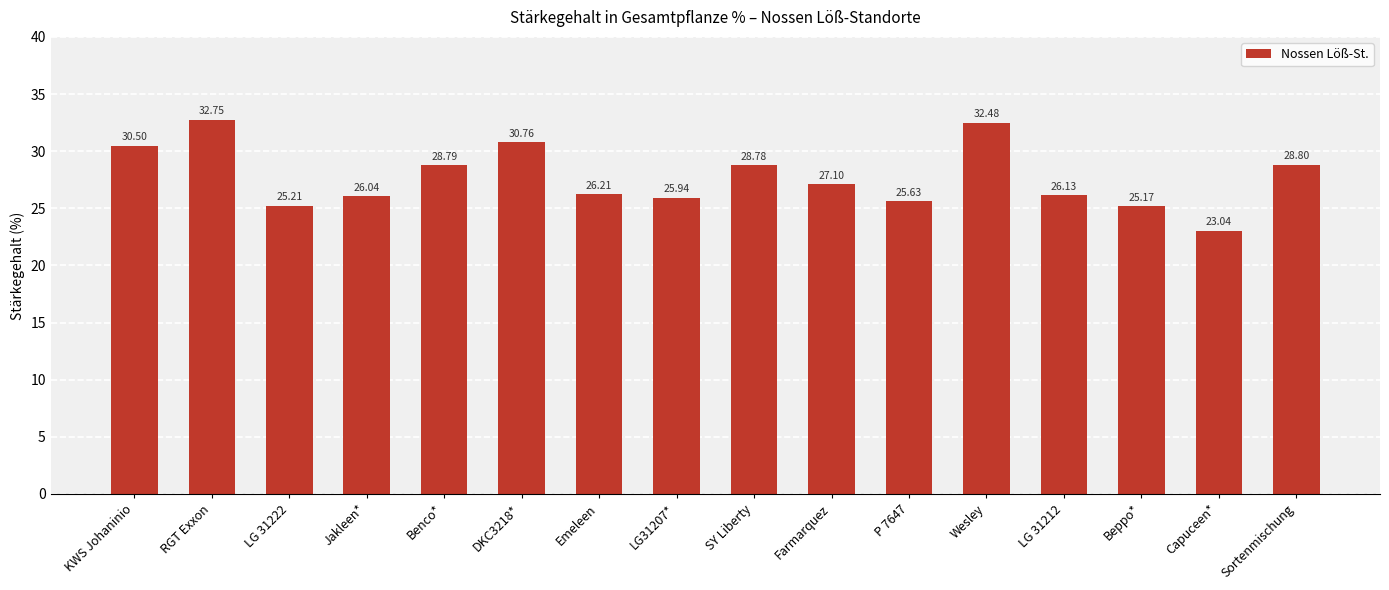

Reading right to left, extract all data points from this chart.

Sortenmischung=28.8	Capuceen*=23.0	Beppo*=25.2	LG 31212=26.1	Wesley=32.5	P 7647=25.6	Farmarquez=27.1	SY Liberty=28.8	LG31207*=25.9	Emeleen=26.2	DKC3218*=30.8	Benco*=28.8	Jakleen*=26.0	LG 31222=25.2	RGT Exxon=32.8	KWS Johaninio=30.5